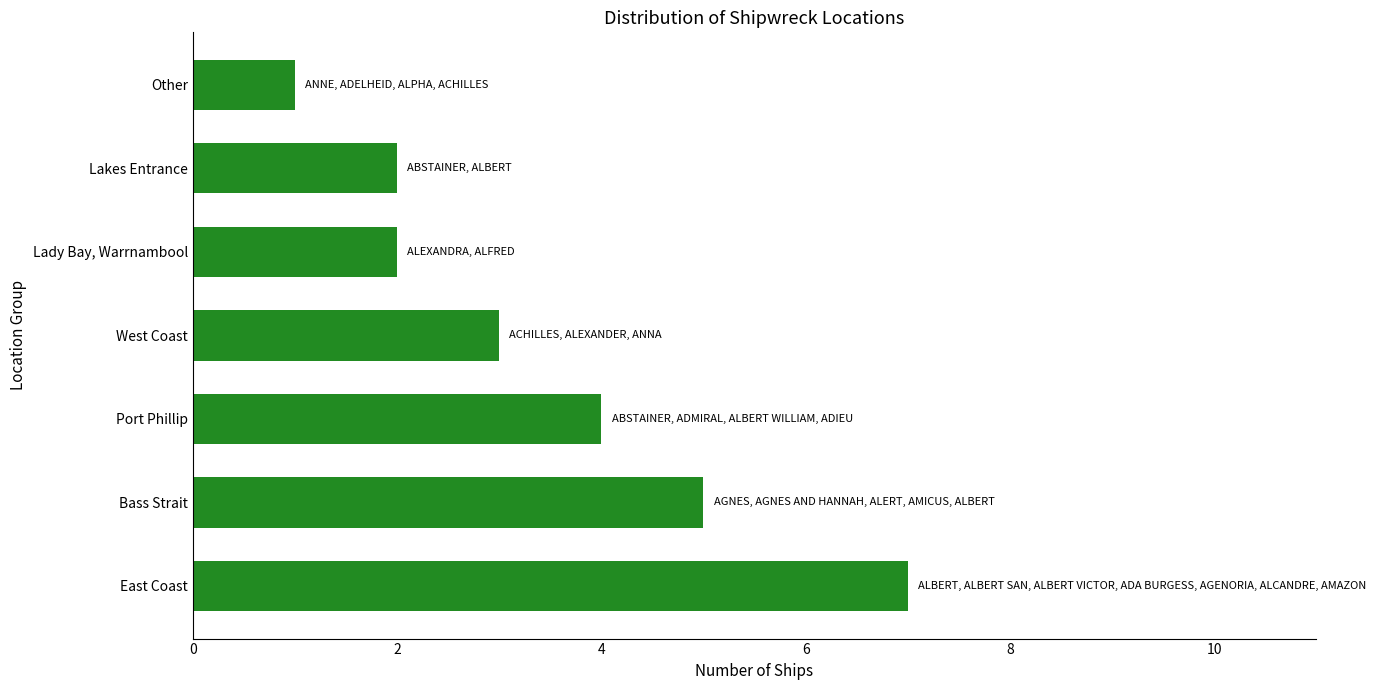

What is the difference between the maximum and minimum values?

6